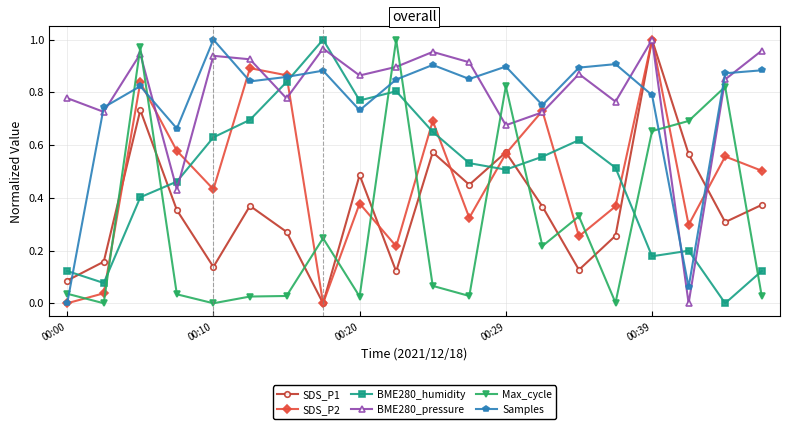

After their last crossing, which series has the higher values: SDS_P1 or Max_cycle?

SDS_P1